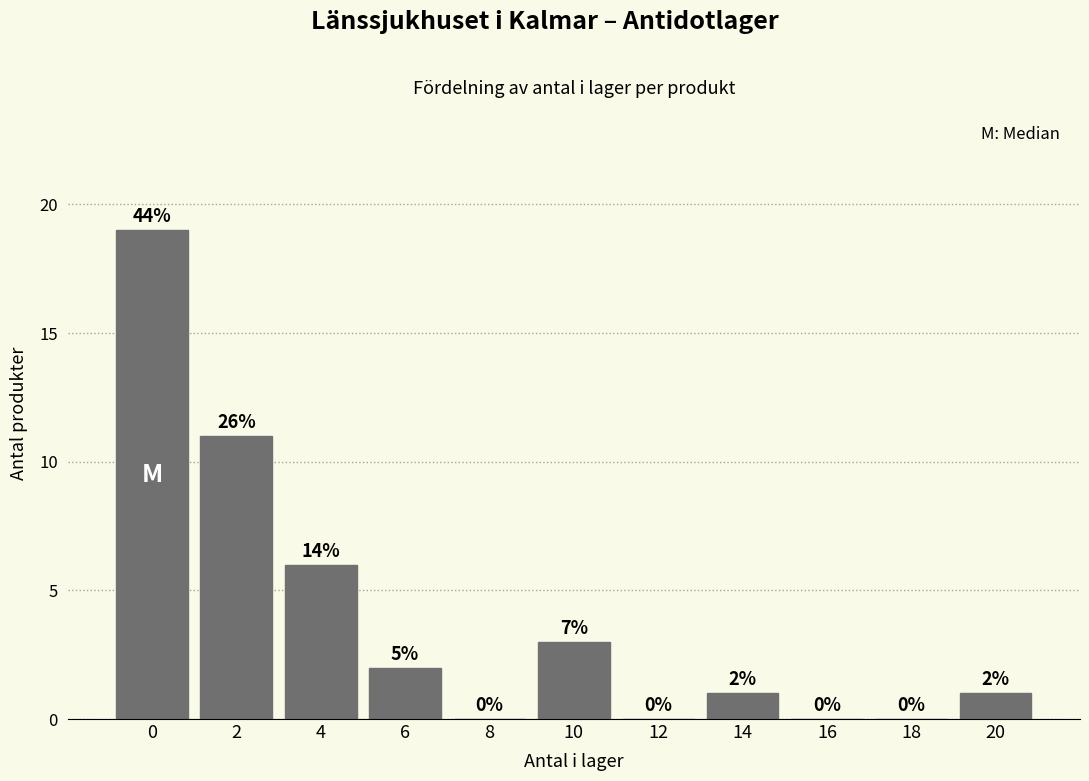

Reading right to left, transcribe all the data shown in this chart.

20=1	18=0	16=0	14=1	12=0	10=3	8=0	6=2	4=6	2=11	0=19